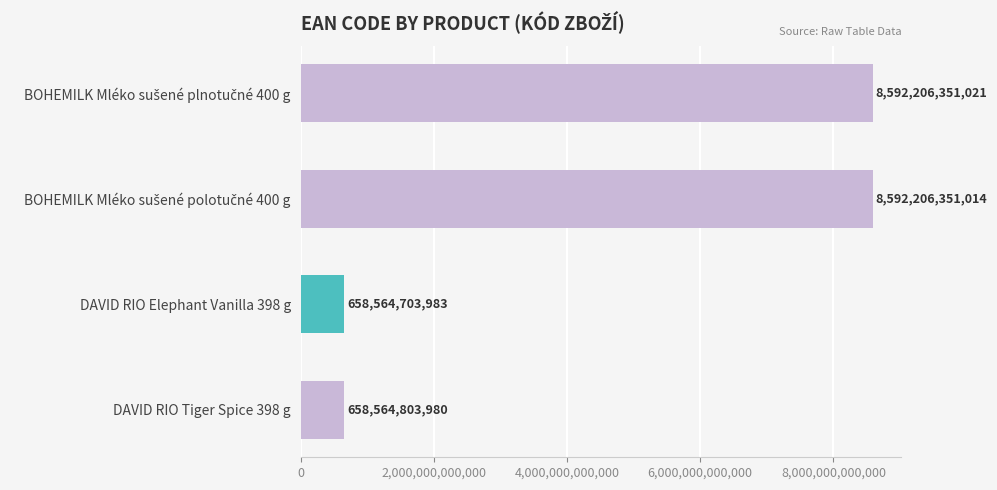

Which label corresponds to the smallest value in the chart?

DAVID RIO Elephant Vanilla 398 g